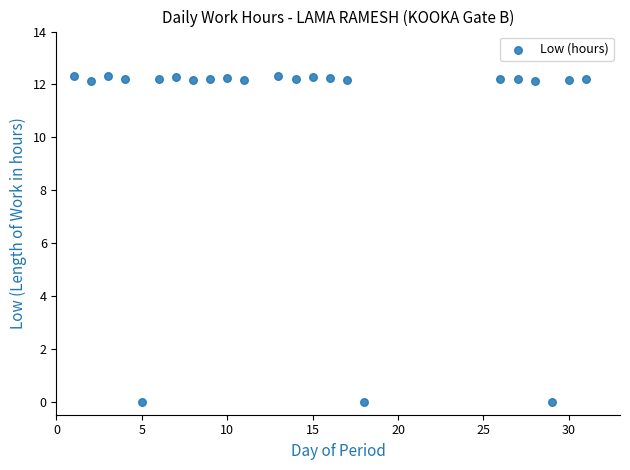

What is the range of Y values (max minus min)?

12.3